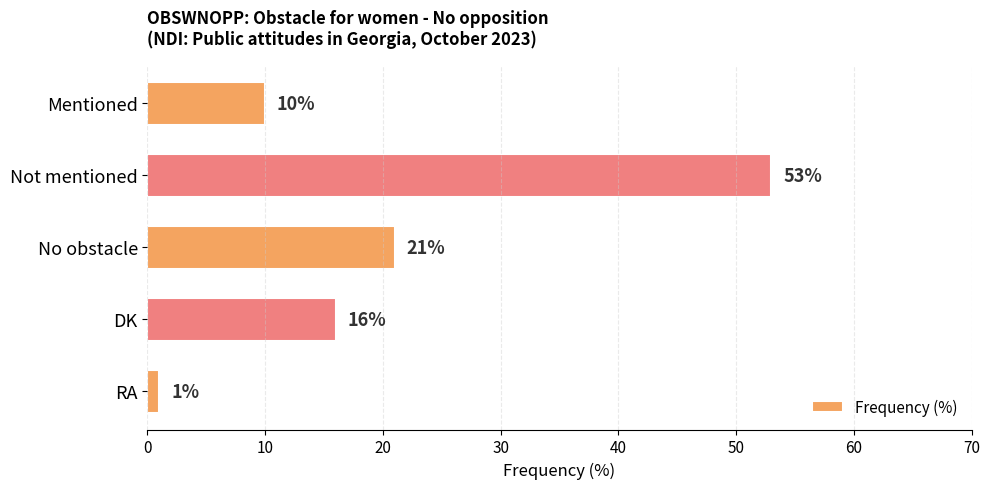

How many values are below 16?

2